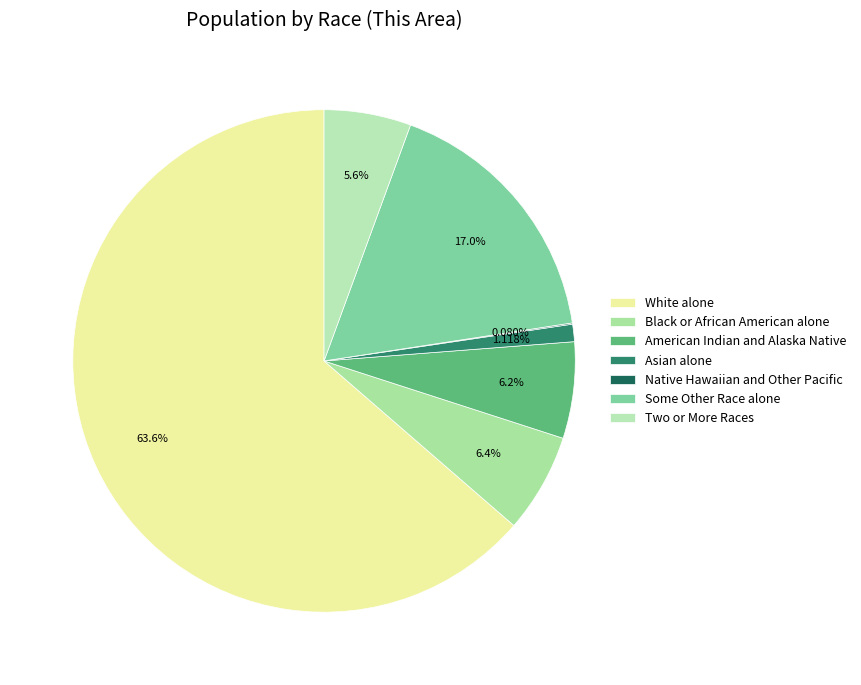

How many segments does this pie chart have?

7